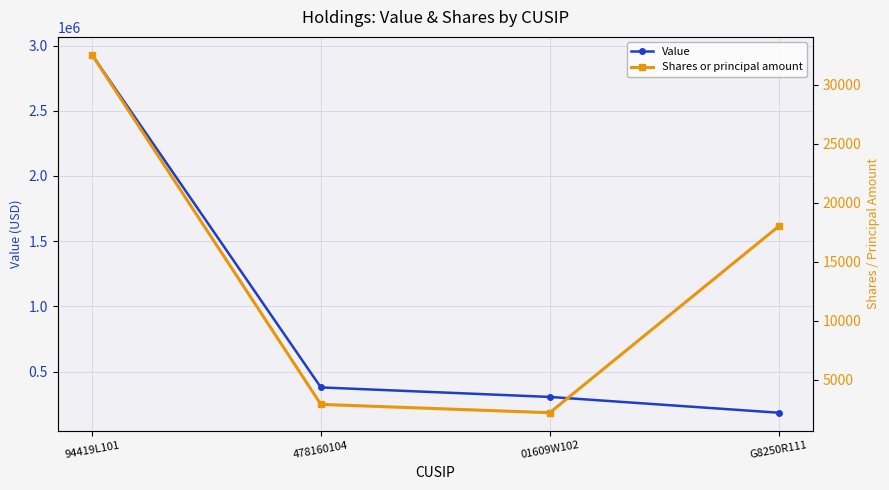

What is the value of the Shares or principal amount point at the 1st from the left?

32517